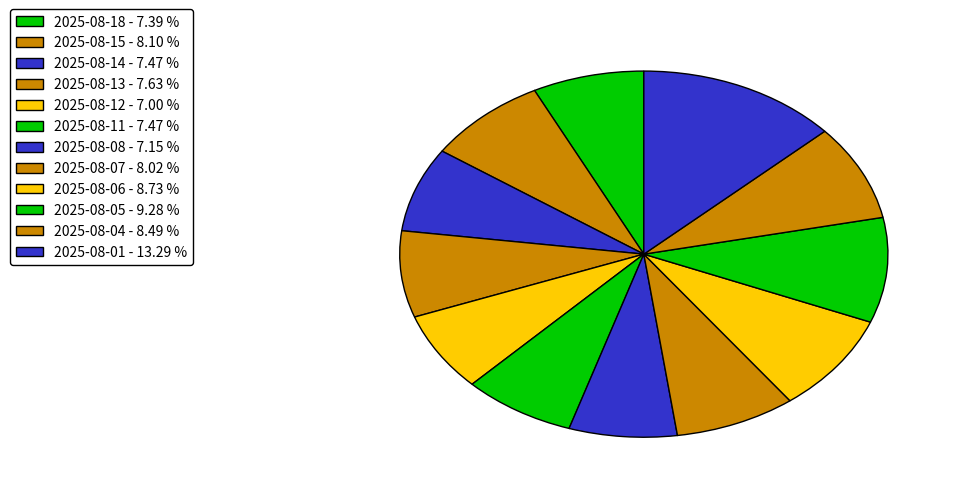

The 2025-08-05 slice represents 9% of the pie. True or false?

True